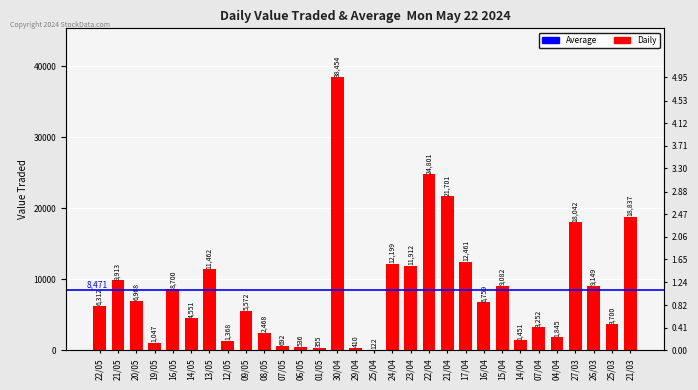

What is the label of the 7th bar from the right?

14/04